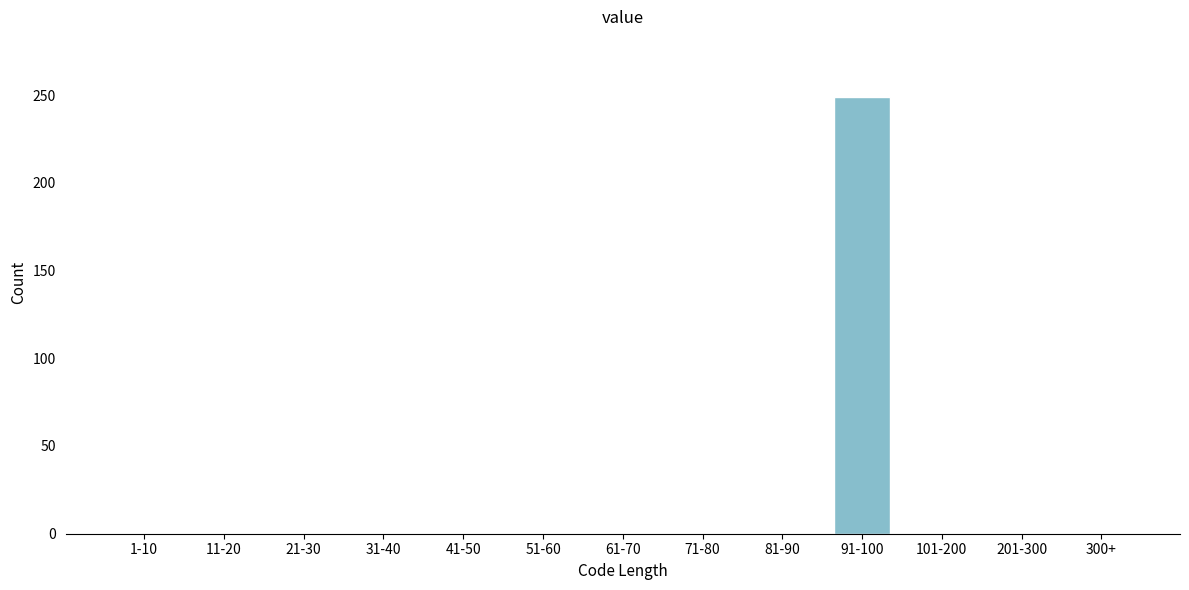

Reading right to left, list all the values displayed in this chart.

300+=0	201-300=0	101-200=0	91-100=249	81-90=0	71-80=0	61-70=0	51-60=0	41-50=0	31-40=0	21-30=0	11-20=0	1-10=0